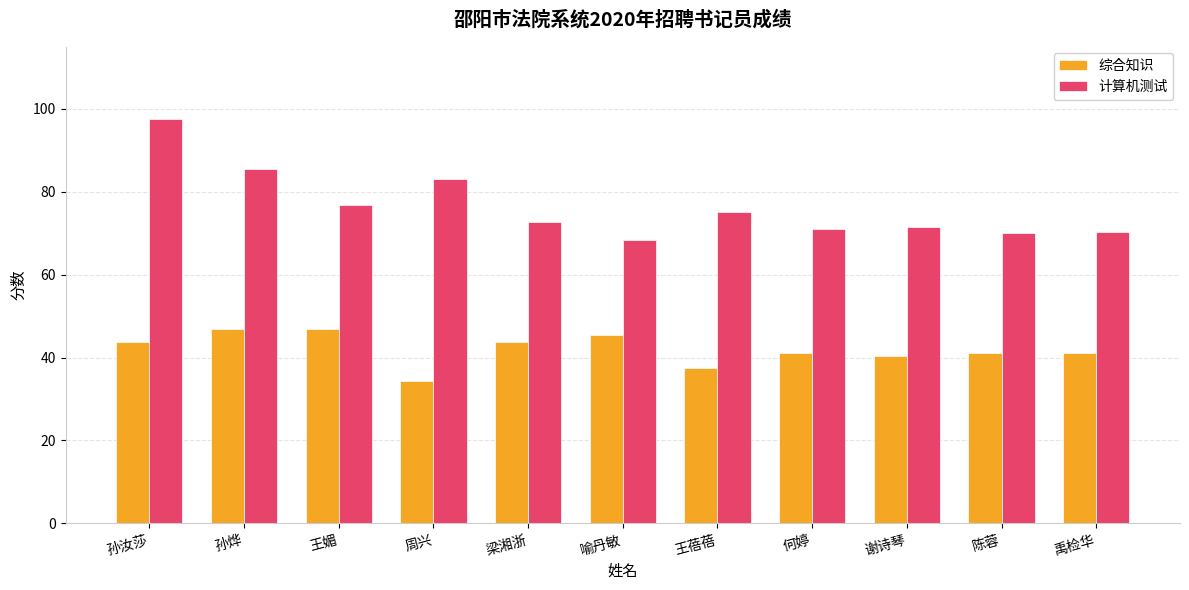

The 计算机测试 series shows 76.7 at 王媚. True or false?

True